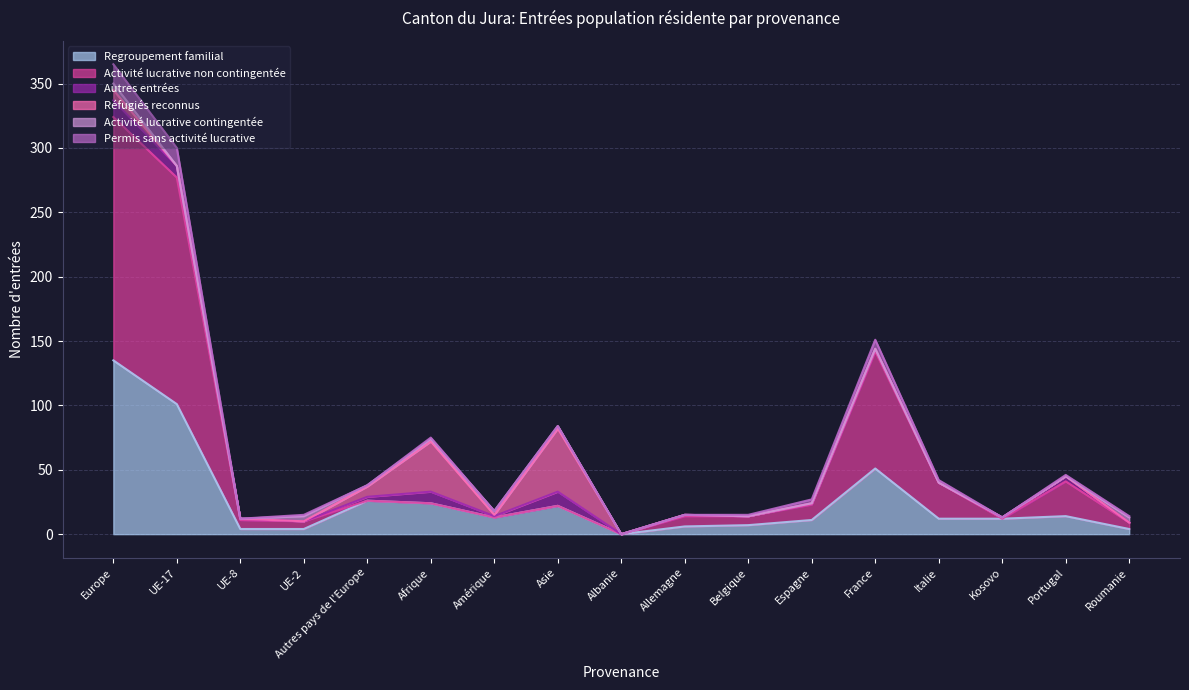

Count the number of categories in the chart.

17